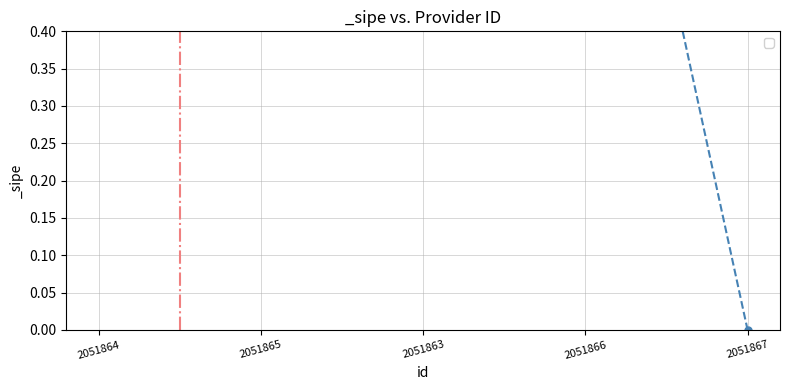

True or false: the data shows 1 at 2051864.

True